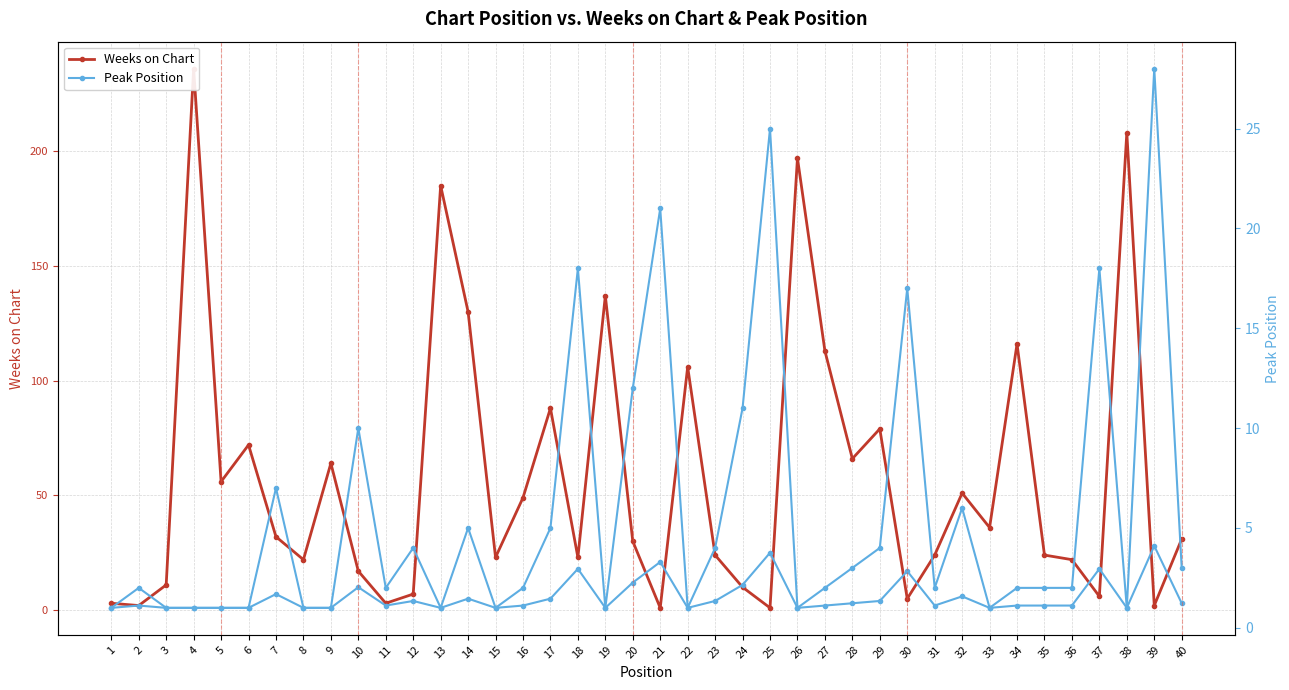

What is the sum of all Peak Position values?

231